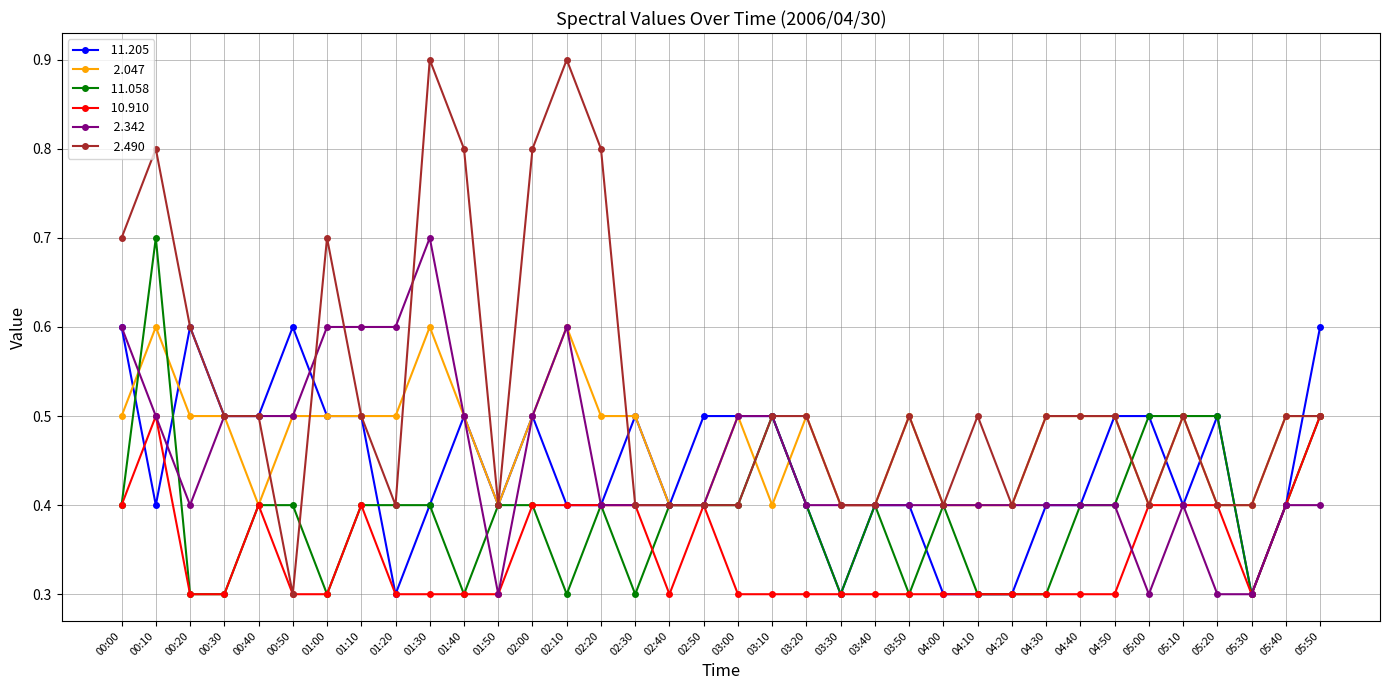

What is the maximum value shown in the chart?

0.9